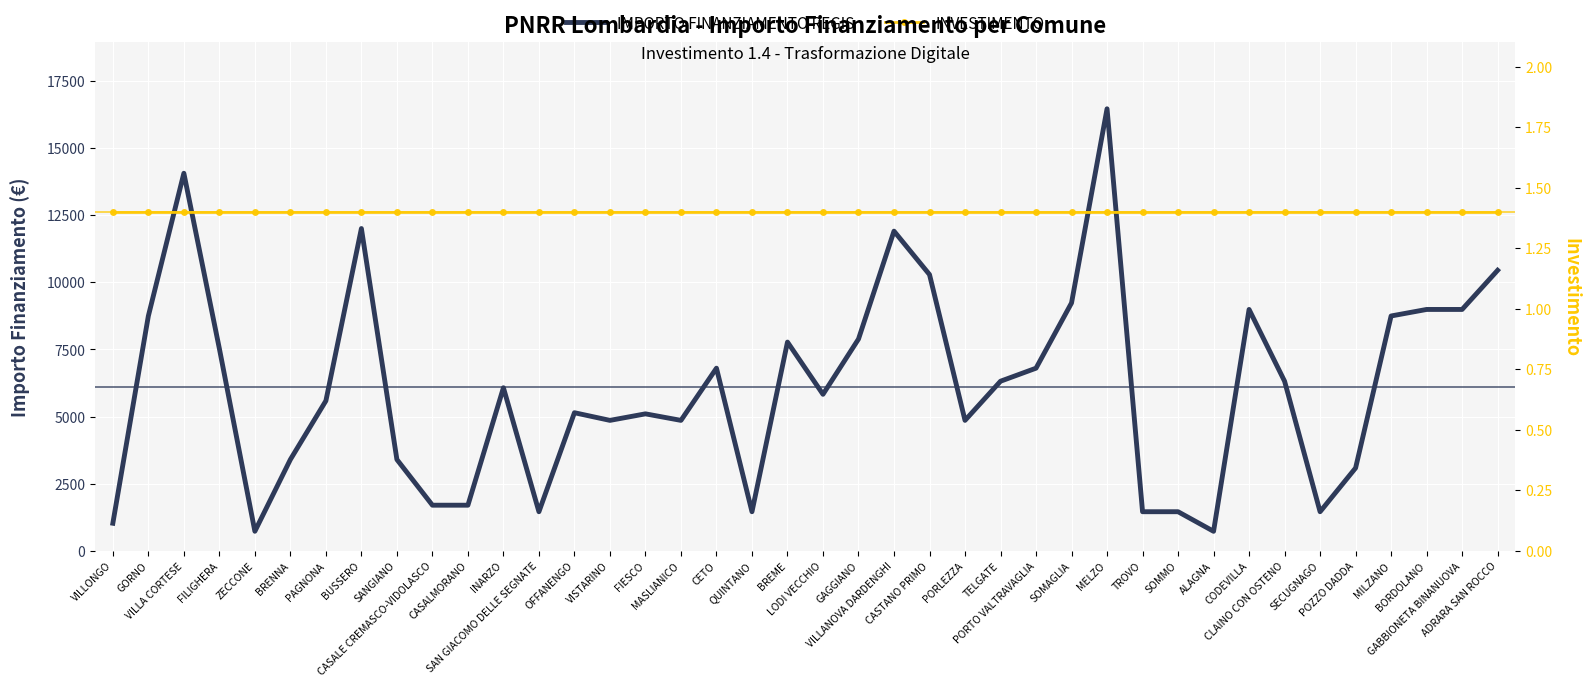

What is the label of the 22nd point from the left?

GAGGIANO